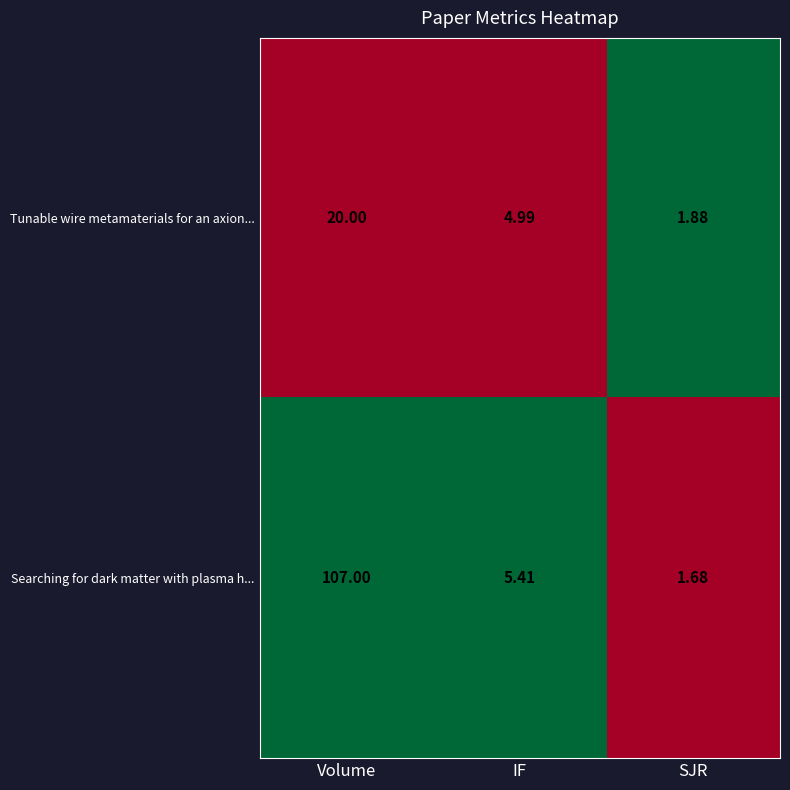

Where does the Searching for dark matter with plasma h... series first go above 5?

Volume